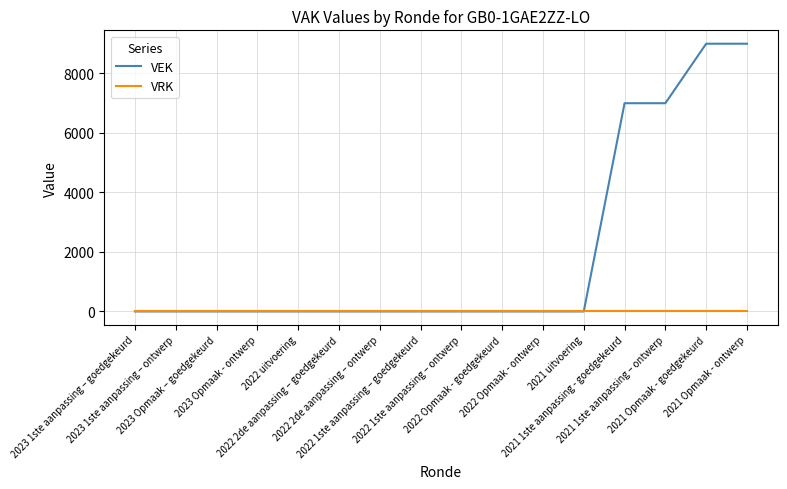

Between 2023 Opmaak - ontwerp and 2021 1ste aanpassing - goedgekeurd, which series saw the biggest shift?

VEK